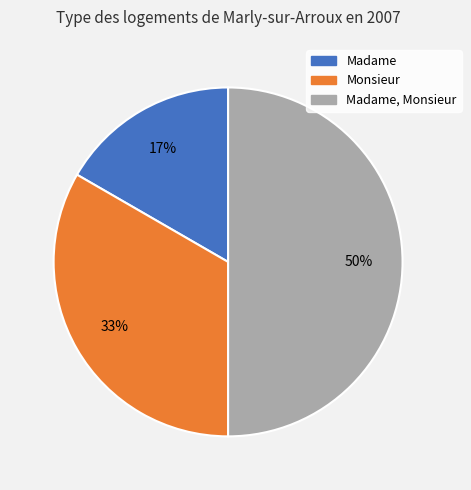

The Madame, Monsieur slice represents 50% of the pie. True or false?

True